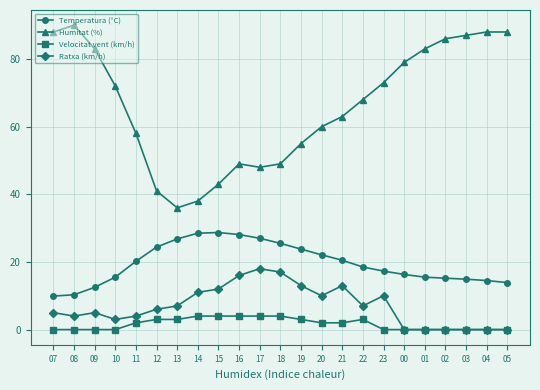

True or false: Humitat (%) and Velocitat vent (km/h) cross at least once.

False